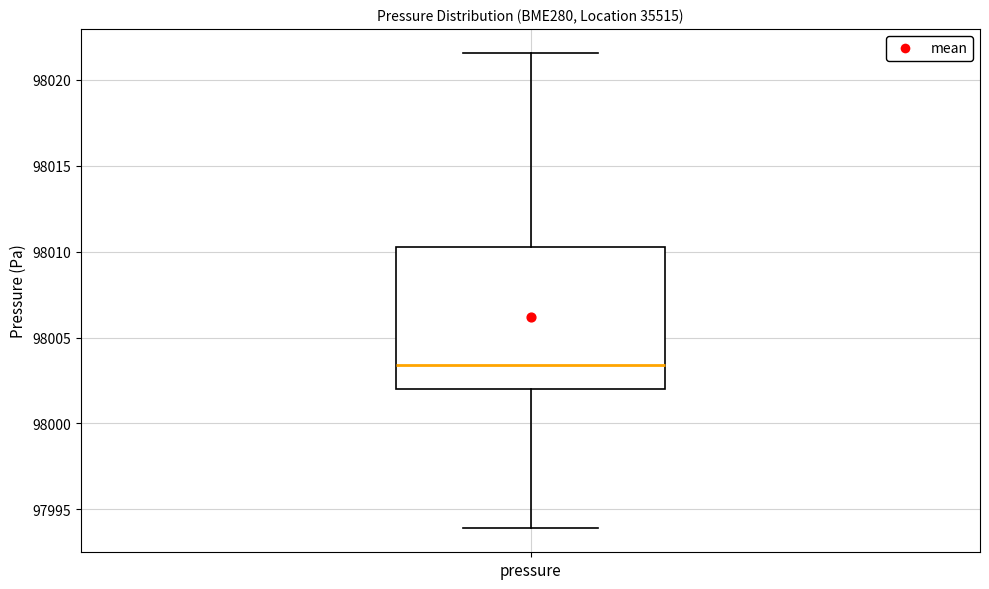

Transcribe this box plot: give where the median line is, the range the box spans, and where the two whiskers end, as read against the y-axis. The values are not printed on the chart, so give them approximately, as read against the axis.

median 98003.5, box 98002.0 to 98010.5, whiskers 97994.0 to 98021.5